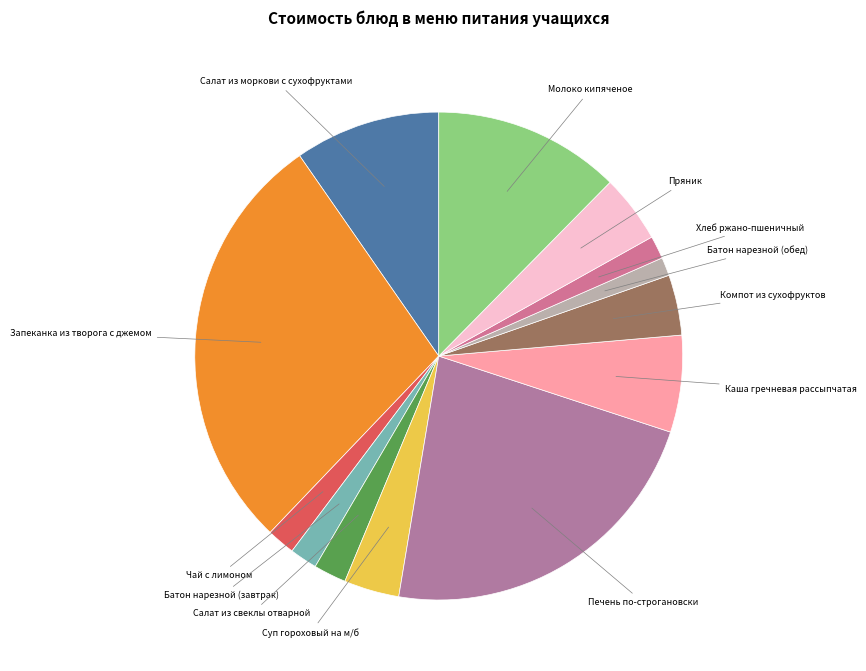

Which slice is the largest?

Запеканка из творога с джемом